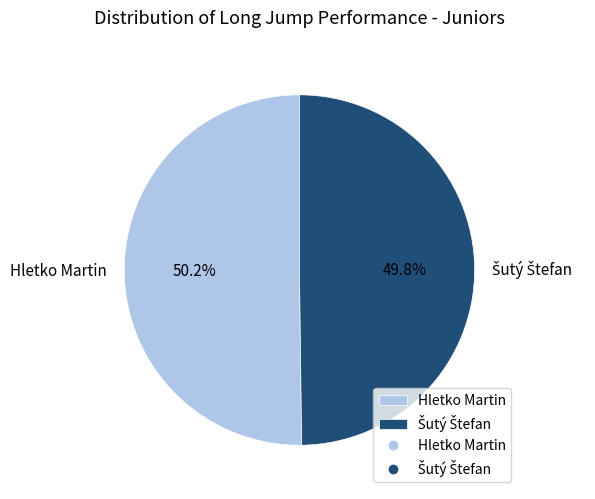

Count the number of slices in the pie.

2